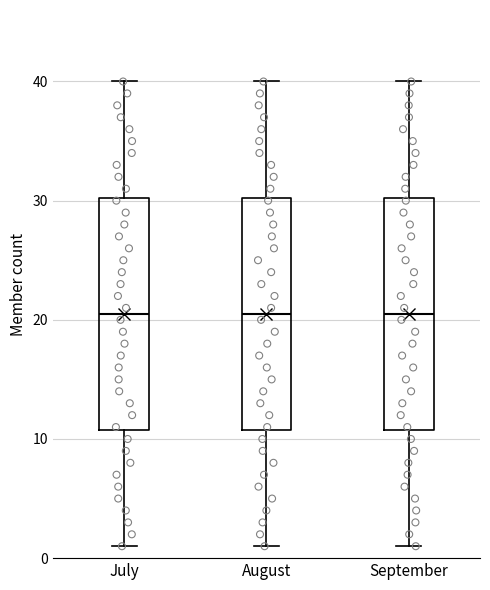

Where is the lower edge of the box for August on the y-axis? The values are not printed on the chart, so give them approximately, as read against the axis.

11